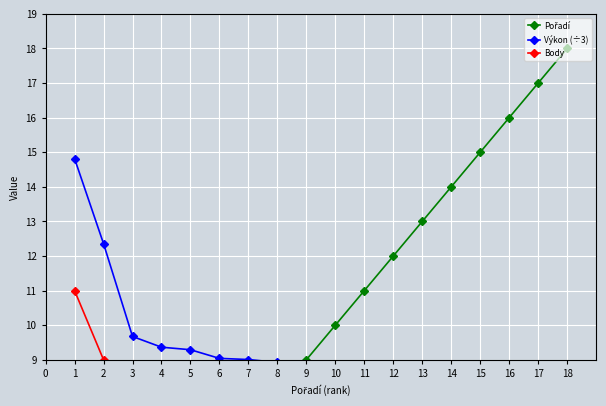

Reading left to right, transcribe all the data shown in this chart.

Pořadí: 1.0	2.0	3.0	4.0	5.0	6.0	7.0	8.0	9.0	10.0	11.0	12.0	13.0	14.0	15.0	16.0	17.0	18.0
Výkon (÷3): 14.8	12.4	9.7	9.4	9.3	9.0	9.0	8.9	8.6	8.5	8.0	8.0	8.0	7.9	7.4	6.0	5.9	5.1
Body: 11.0	9.0	8.0	7.0	6.0	5.0	4.0	3.0	2.0	1.0	0.0	0.0	0.0	0.0	0.0	0.0	0.0	0.0